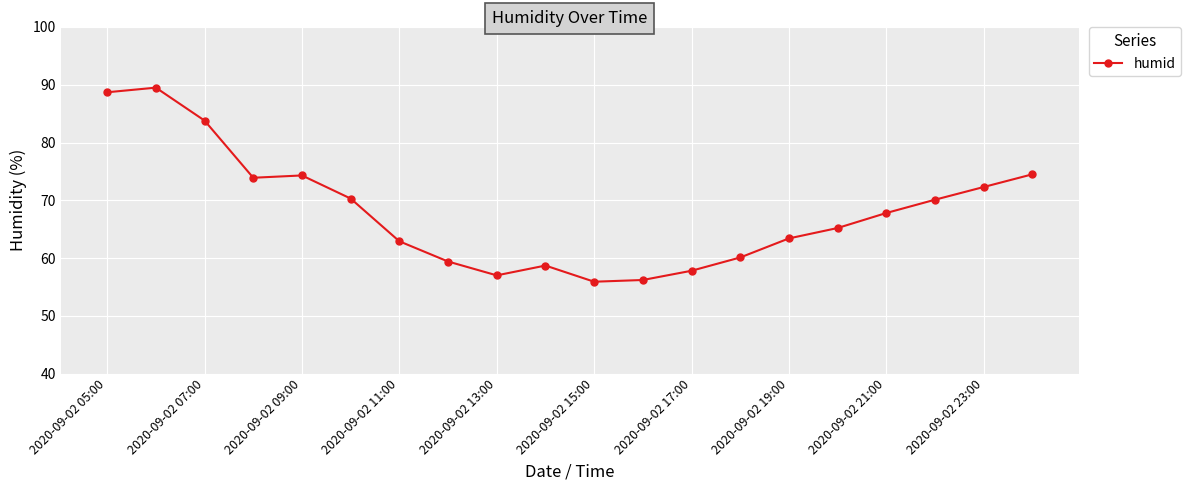

What is the maximum value shown in the chart?

89.5